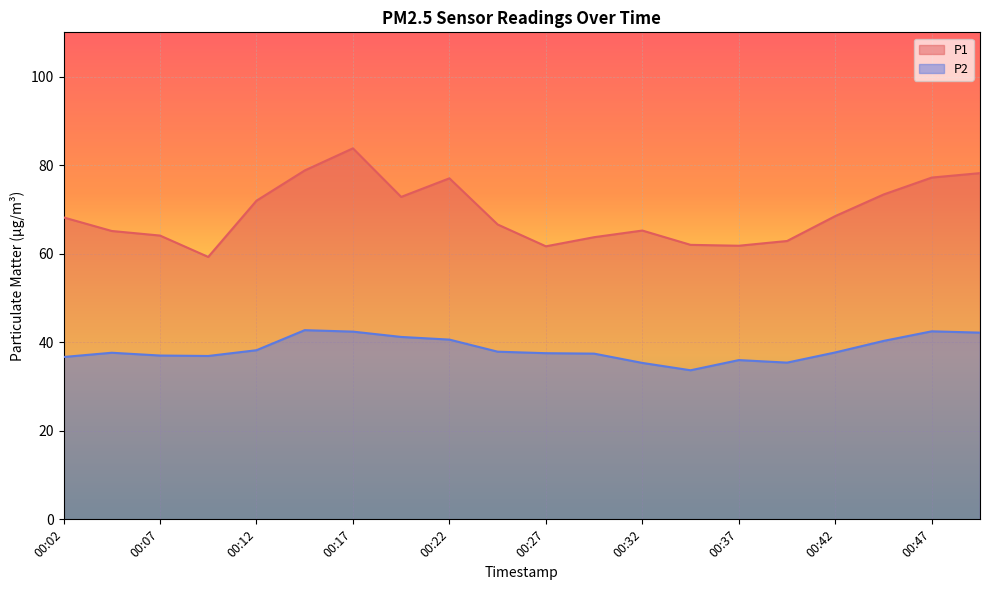

True or false: P2 and P1 intersect in this chart.

False